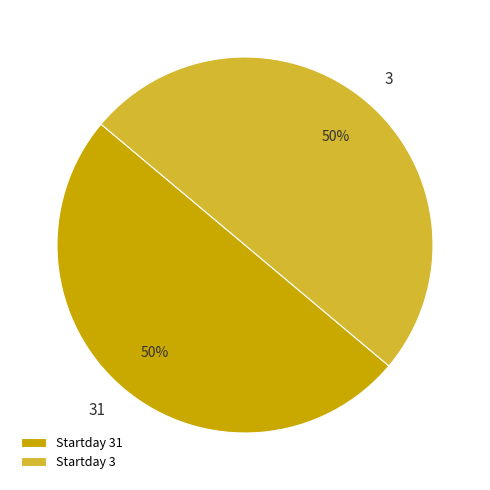

To the nearest percent, what is the average slice percentage?

50%